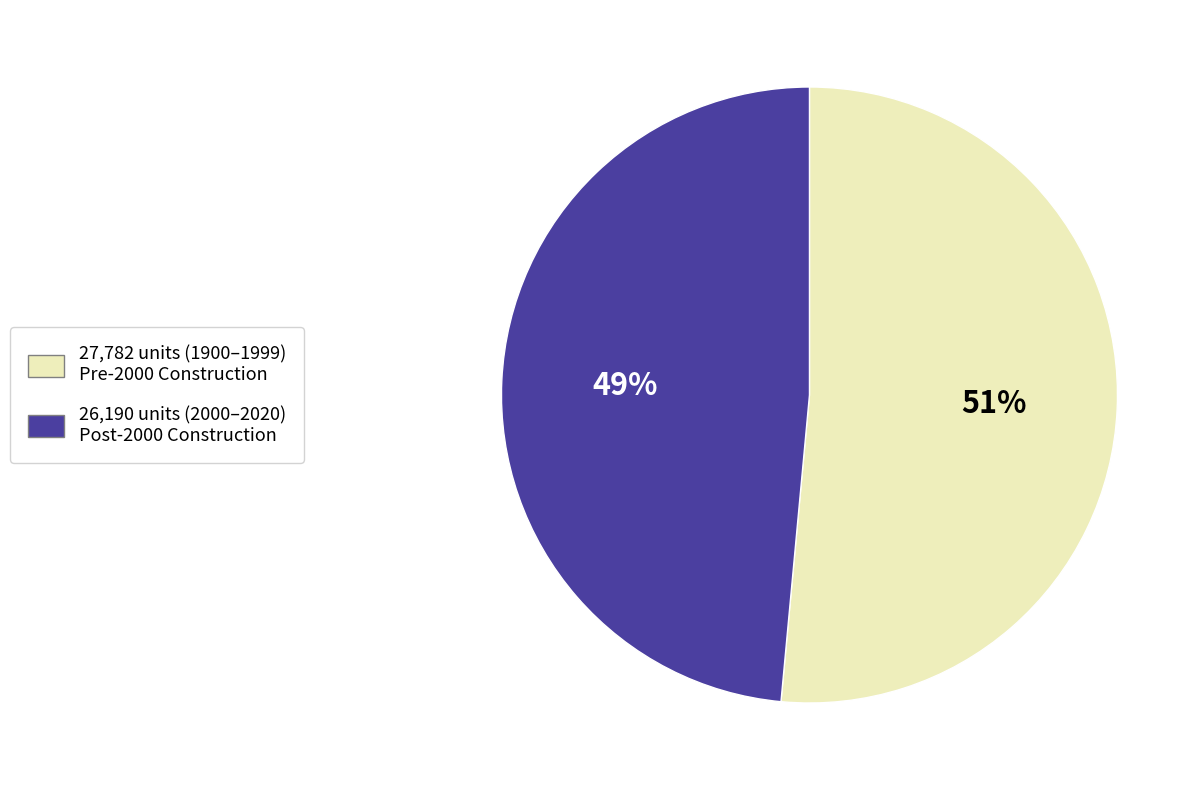

Is there any slice that represents more than half of the pie?

Yes